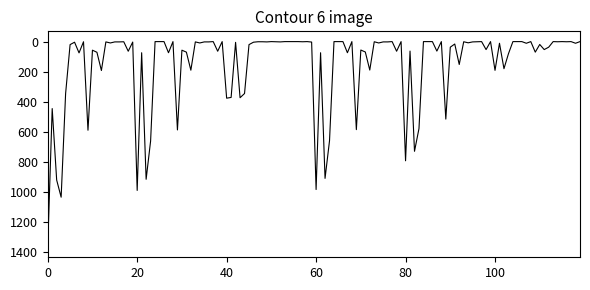

What is the maximum value shown in the chart?

1365